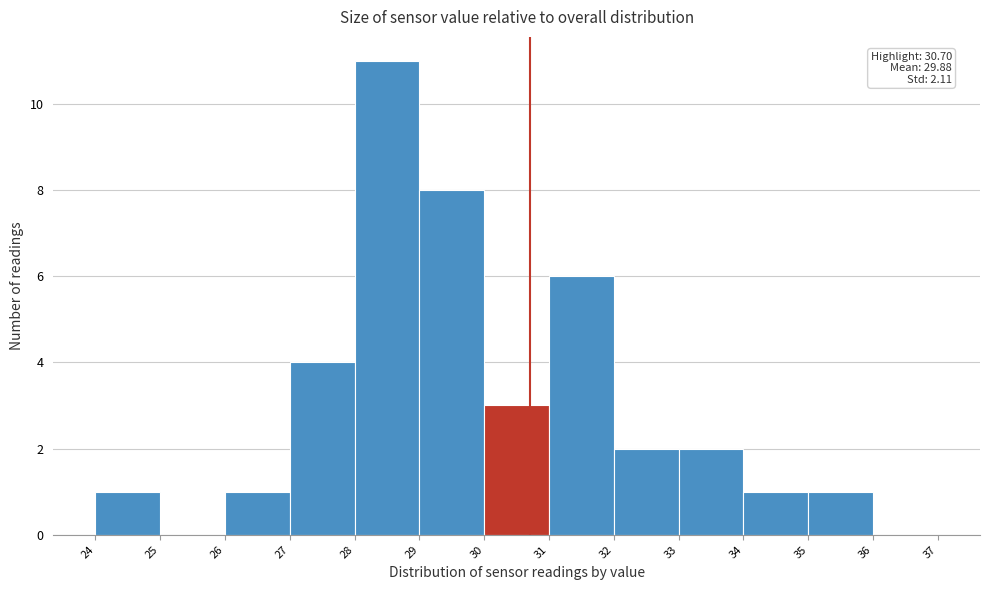

Which range on the x-axis has the tallest bar?

28 to 29